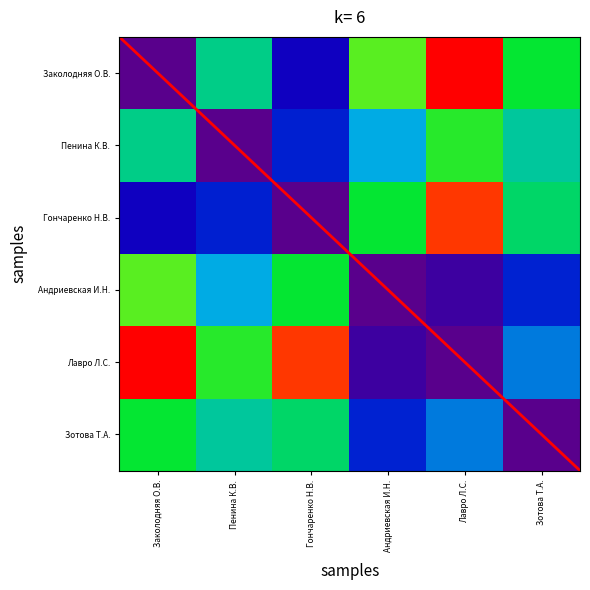

Reading right to left, transcribe all the data shown in this chart.

Заколодняя О.В.: 0.6	1.0	0.7	0.2	0.5	0.0
Пенина К.В.: 0.5	0.6	0.4	0.2	0.0	0.5
Гончаренко Н.В.: 0.5	1.0	0.6	0.0	0.2	0.2
Андриевская И.Н.: 0.2	0.1	0.0	0.6	0.4	0.7
Лавро Л.С.: 0.3	0.0	0.1	1.0	0.6	1.0
Зотова Т.А.: 0.0	0.3	0.2	0.5	0.5	0.6